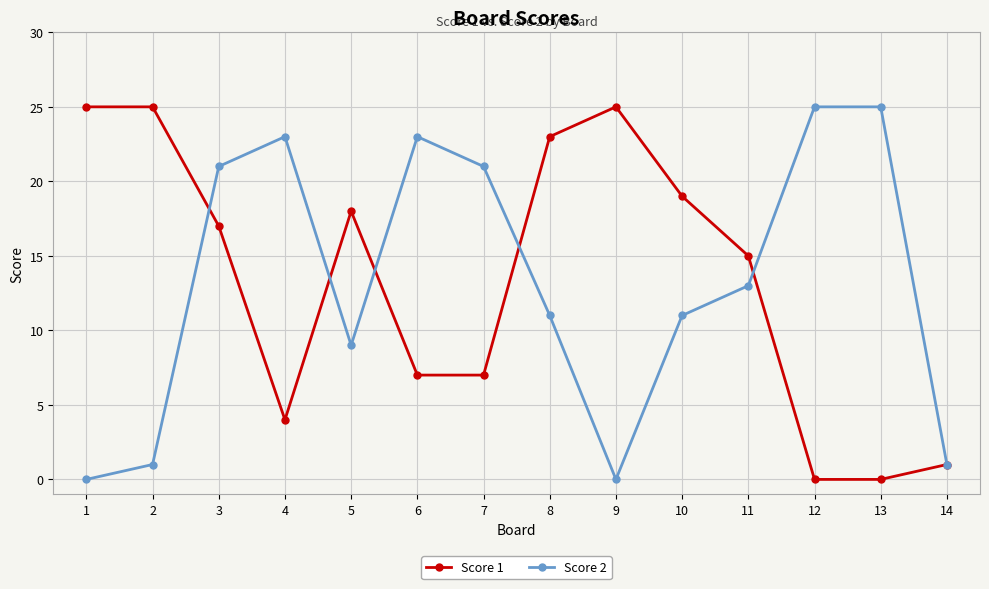

True or false: Score 2 has a value of 13 at 11.

True